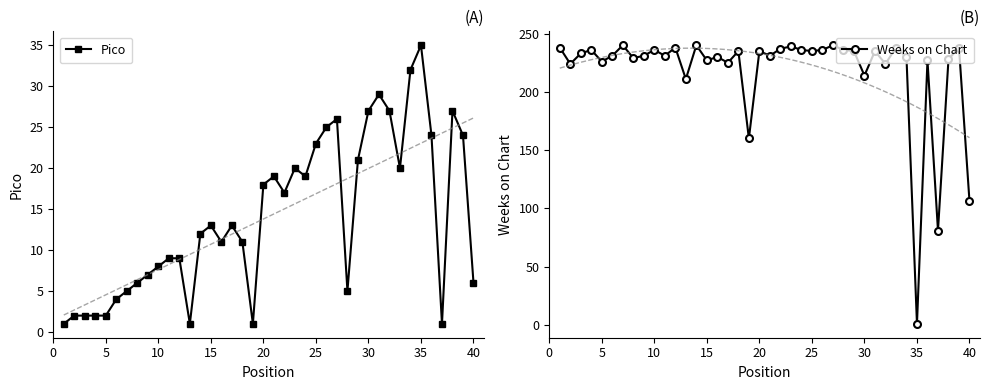

How many values in the Pico series exceed 13?

18